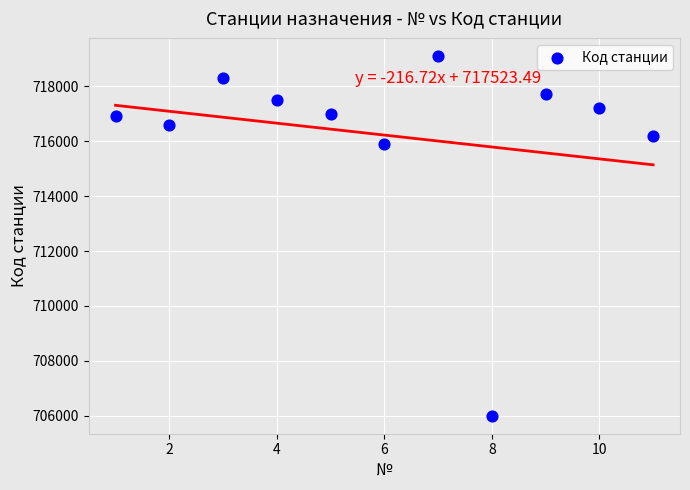

What Y value in the scatter plot is closest to 712555?

715905